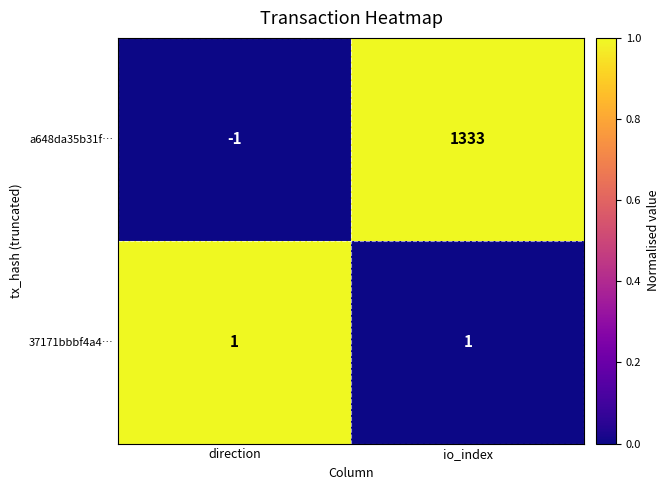

What is the difference between the a648da35b31f… values at io_index and direction?

1334